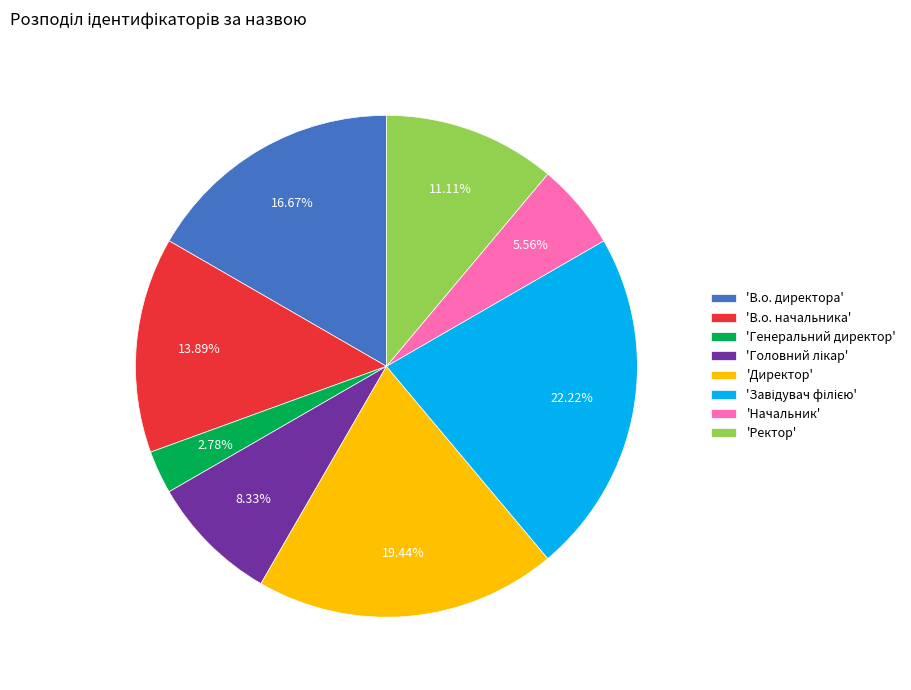

How many slices are in this pie chart?

8